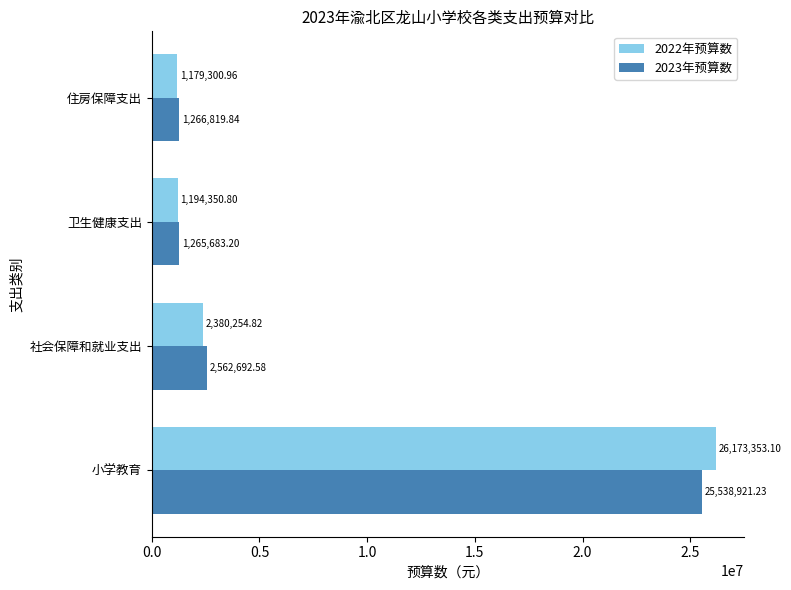

Rank the series by their average value, from lowest to highest.

2023年预算数, 2022年预算数